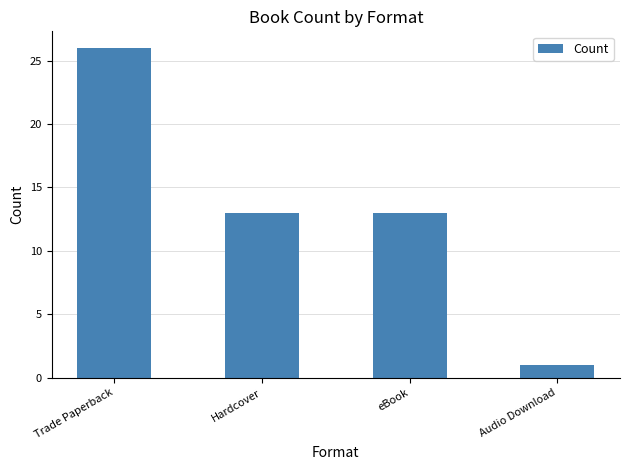

Which label corresponds to the smallest value in the chart?

Audio Download